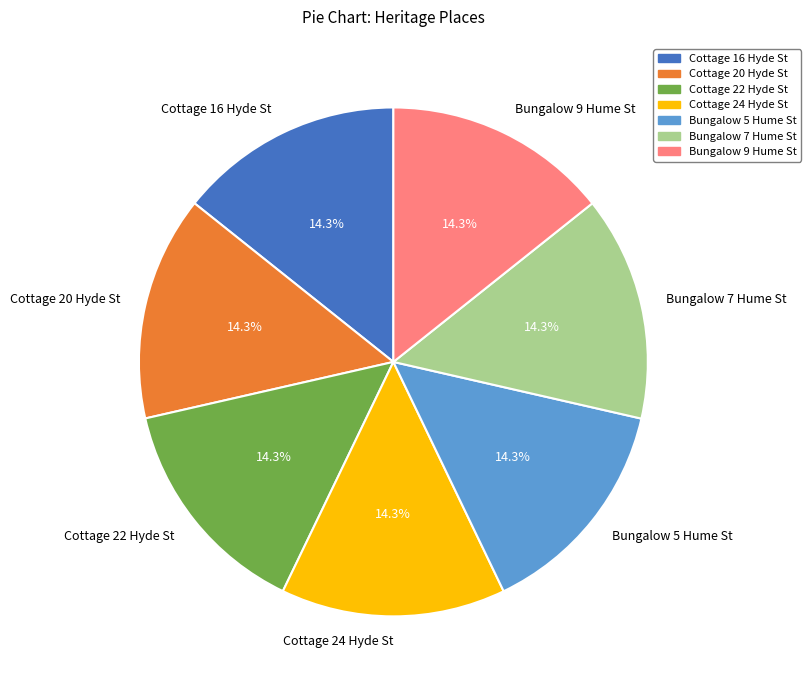

Count the number of slices in the pie.

7